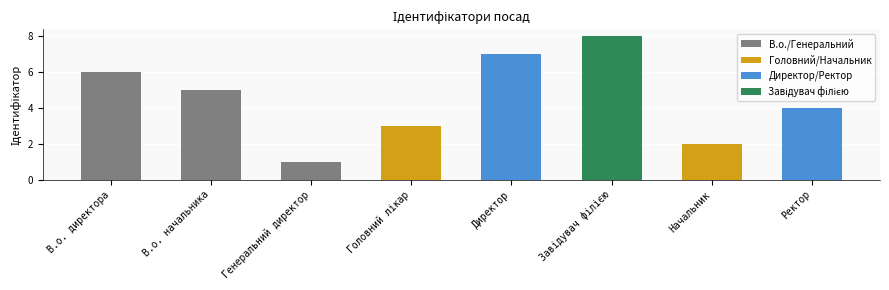

At which category does the chart reach its minimum across all series?

Генеральний директор